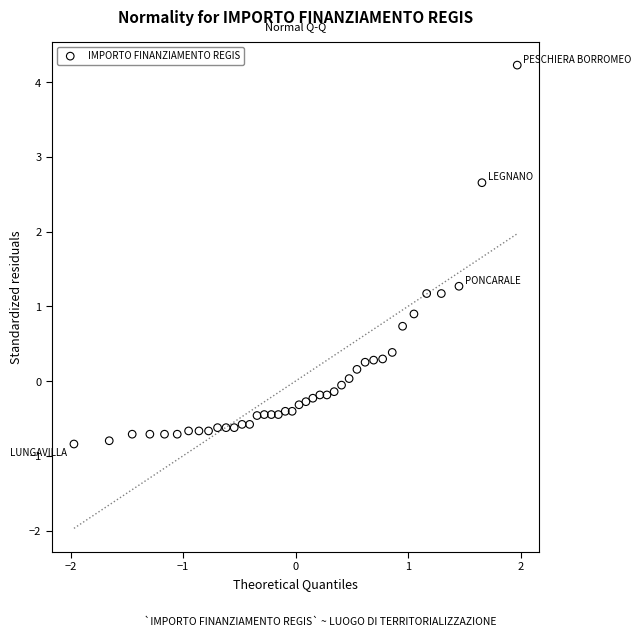

What Y value in the scatter plot is closest to 1?

0.9